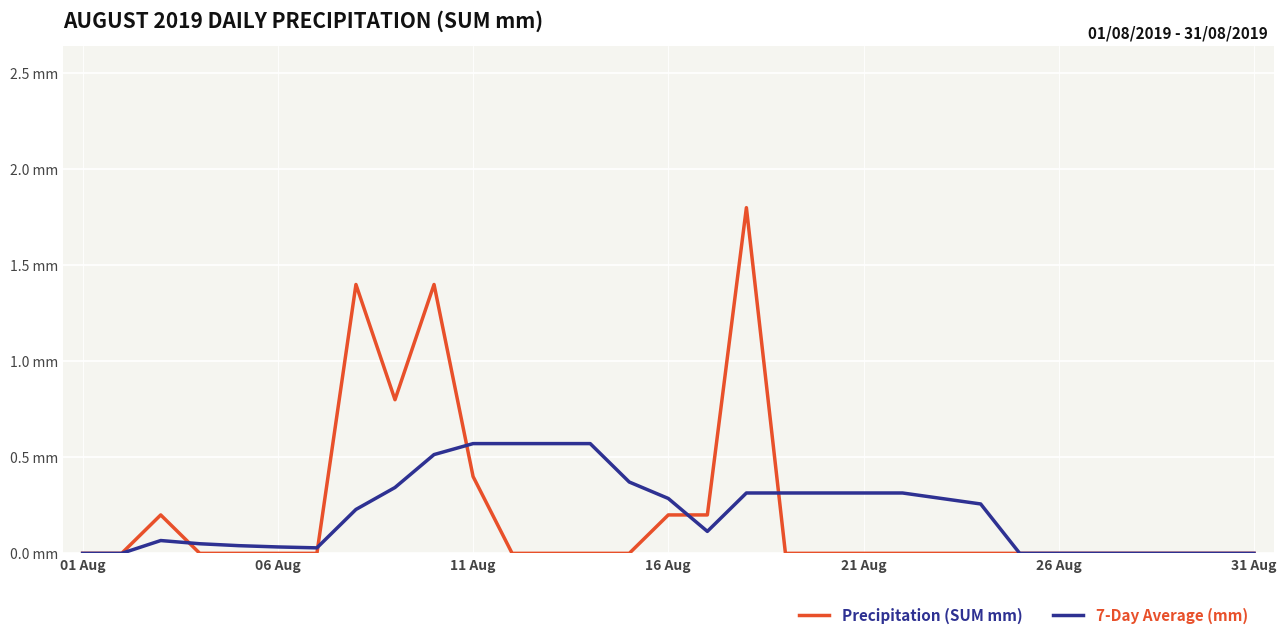

Does the chart display data point markers on the line(s)?

No